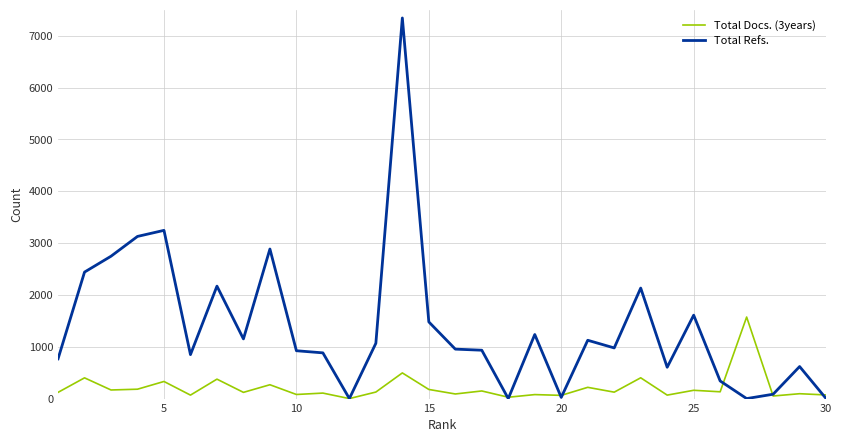

What is the highest value of the Total Refs. series?

7342